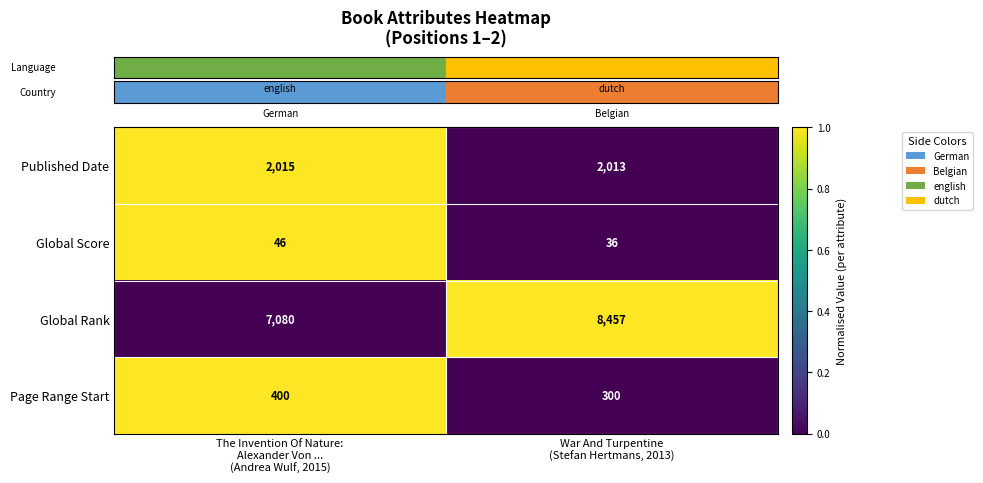

List the series in order of their peak value, lowest first.

Global Score, Page Range Start, Published Date, Global Rank